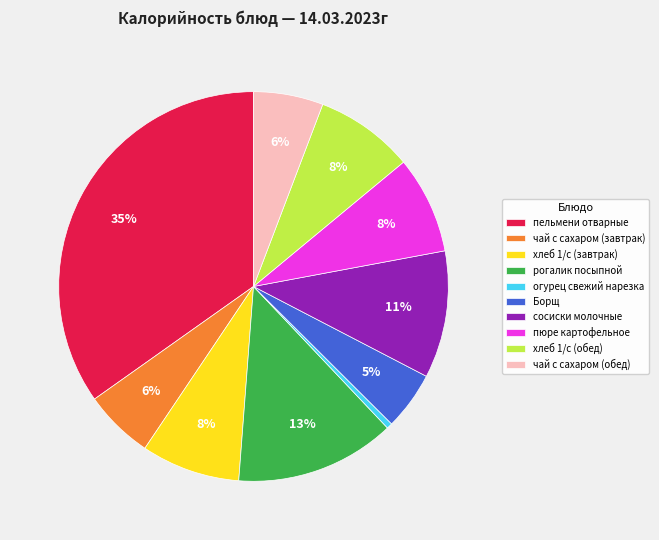

To the nearest percent, what percentage of the pie is чай с сахаром (завтрак)?

6%